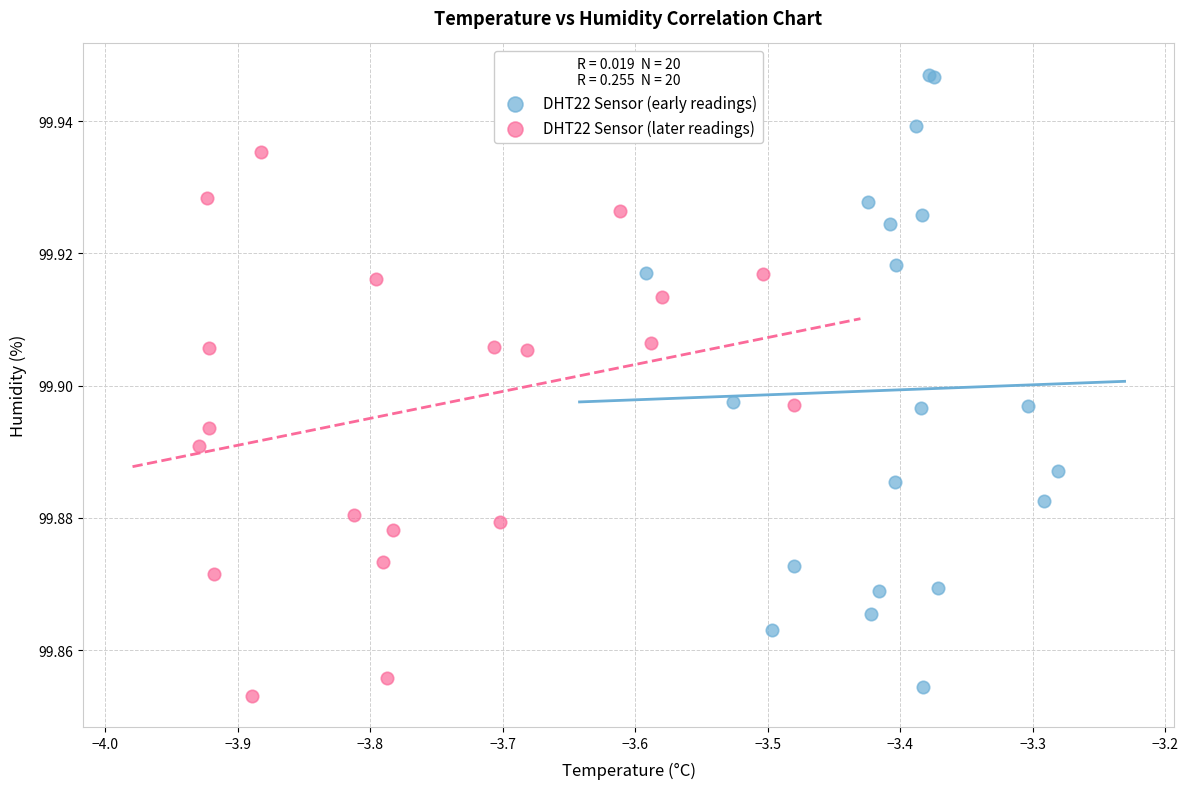

Which series contains the highest Y value?

DHT22 Sensor (early readings)